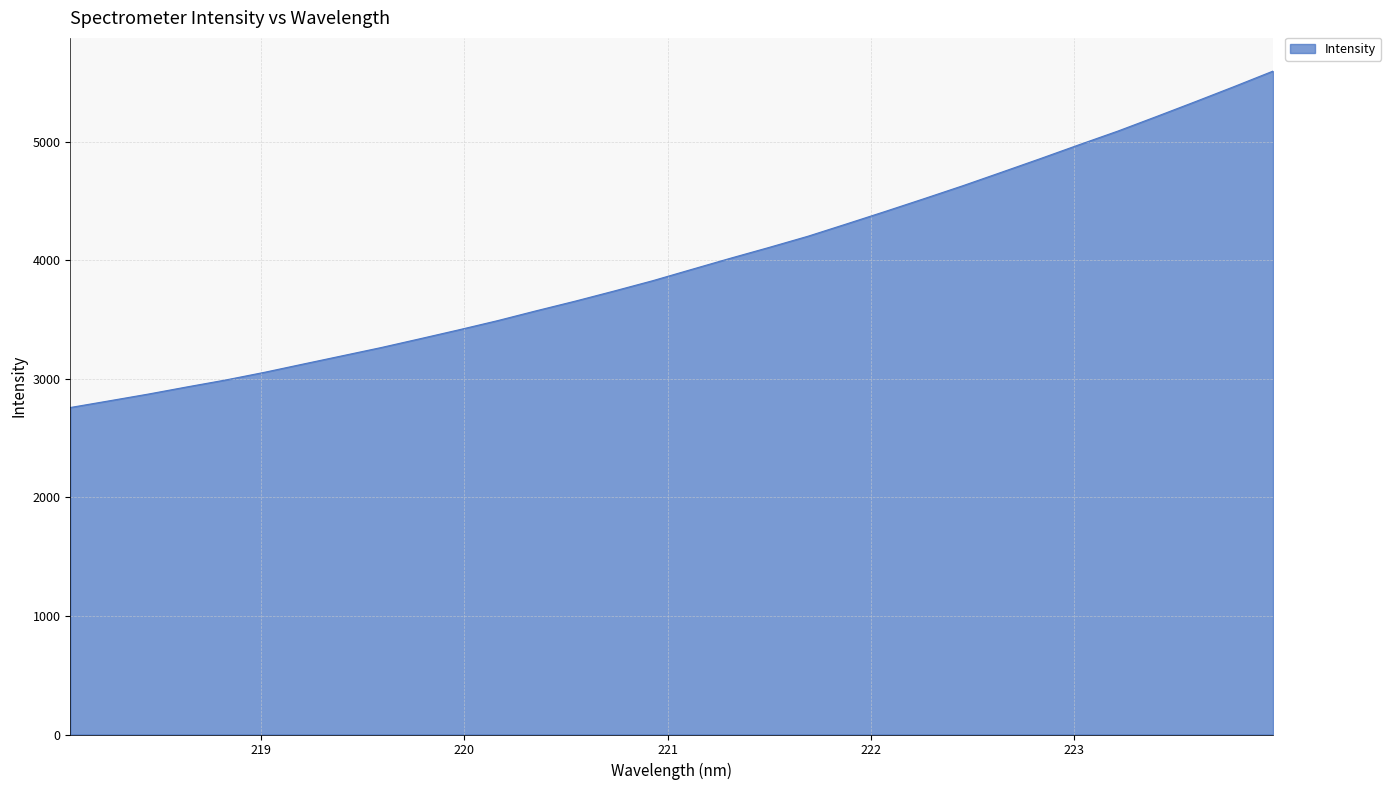

How many lines are shown in the chart?

1